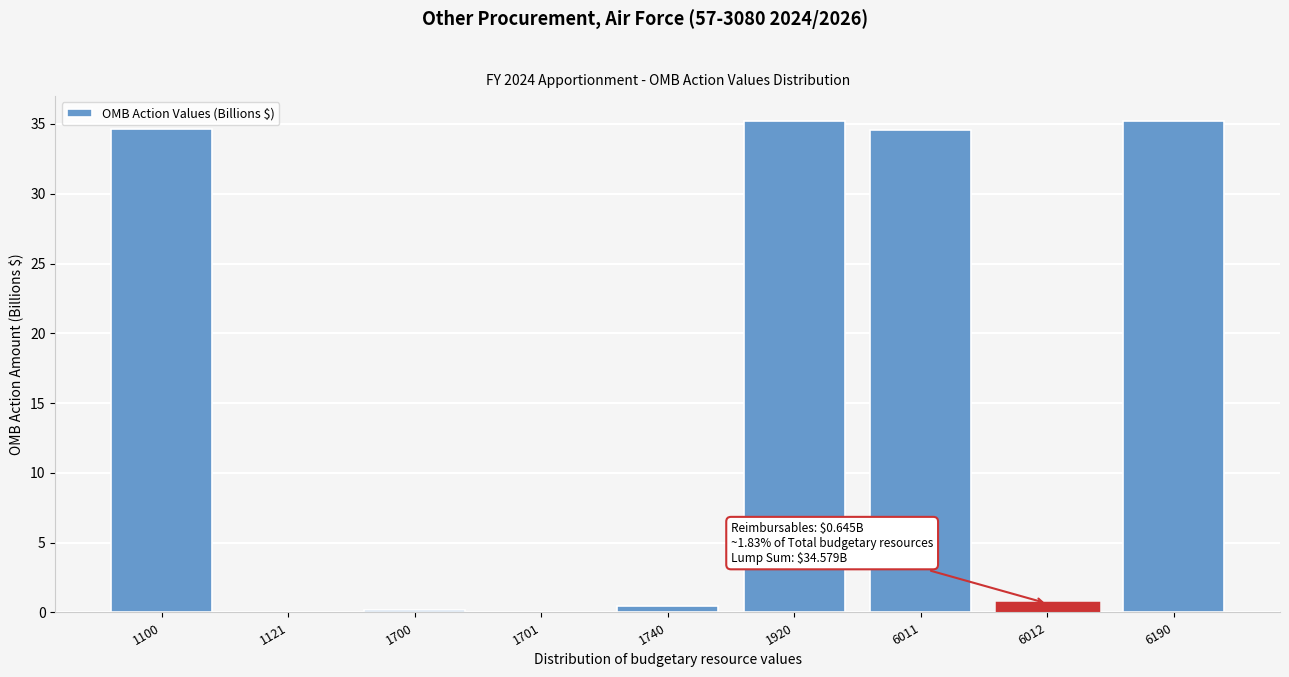

What is the greatest value displayed?

35.2